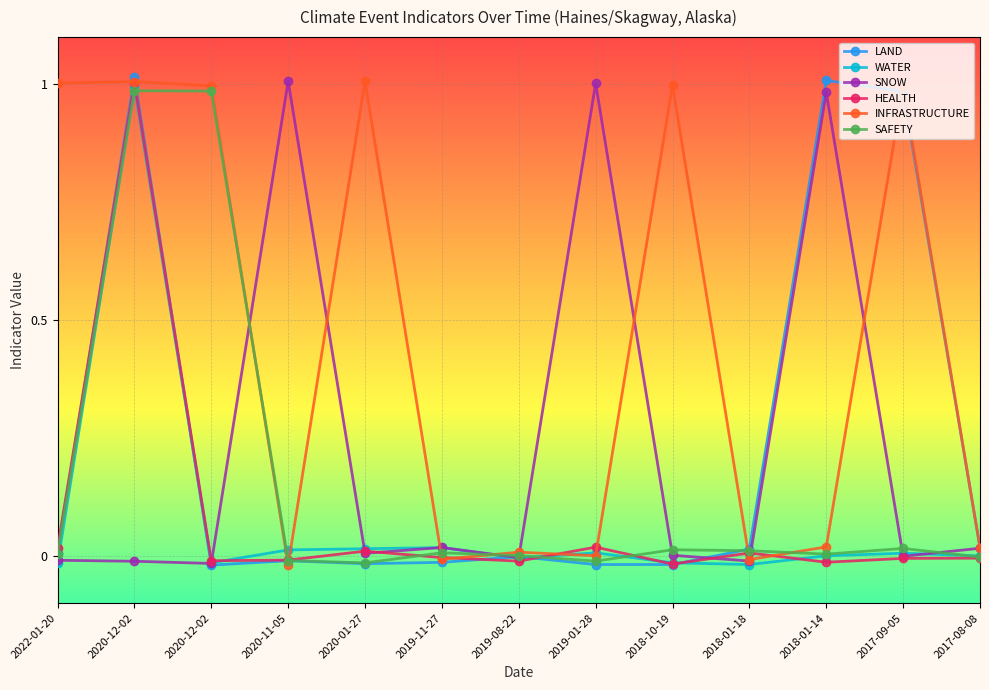

How many lines are shown in the chart?

6